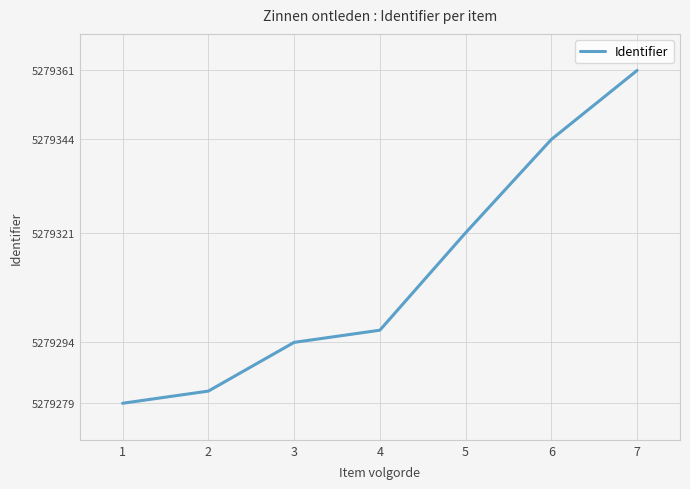

What is the change in value from 3 to 7?

+67